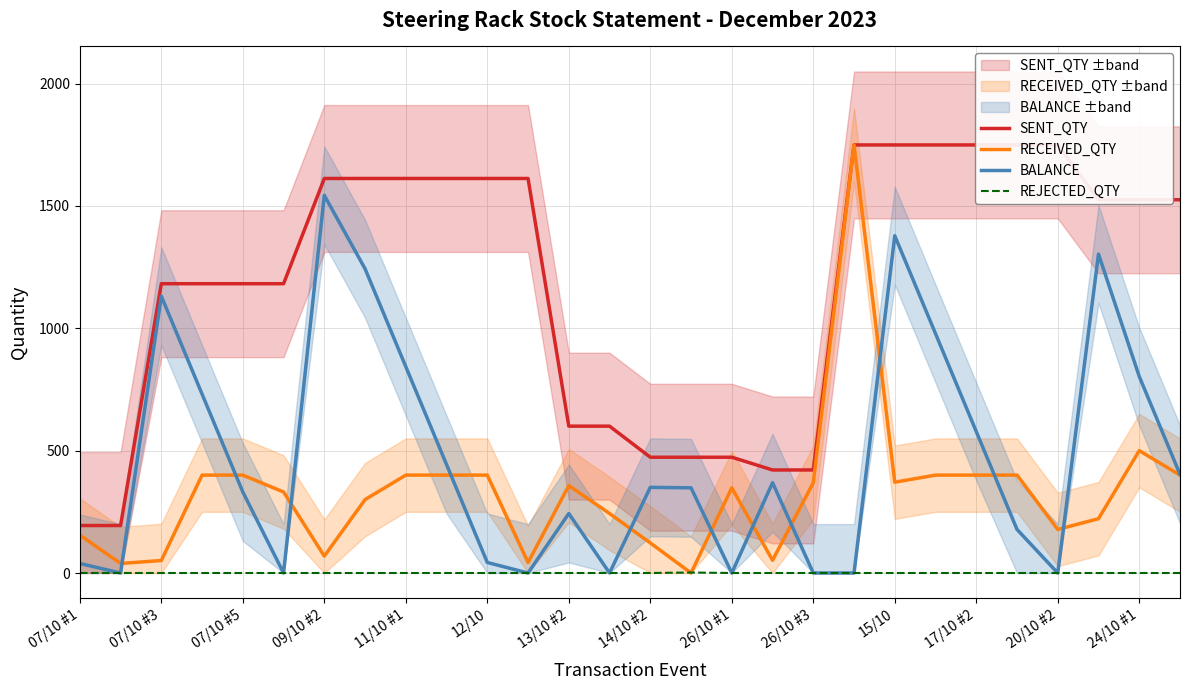

How many values in the BALANCE series are below 350?

14